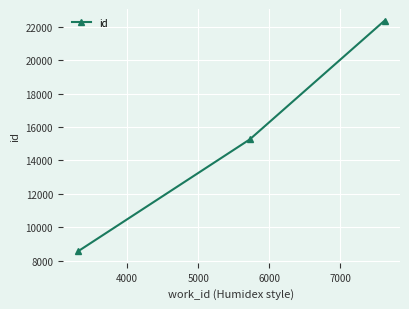

What is the difference between the maximum and minimum values?

13785